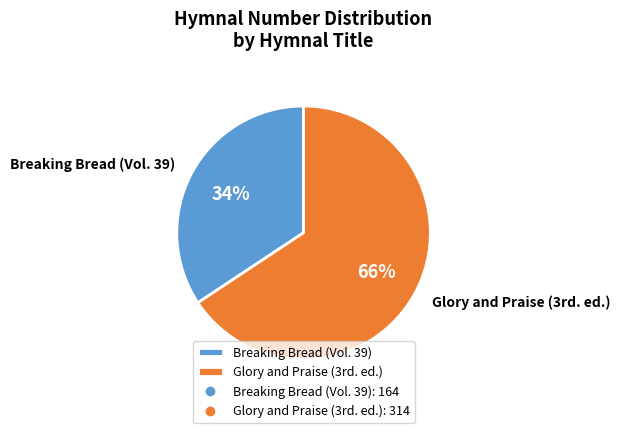

True or false: Breaking Bread (Vol. 39) accounts for 34% of the total.

True